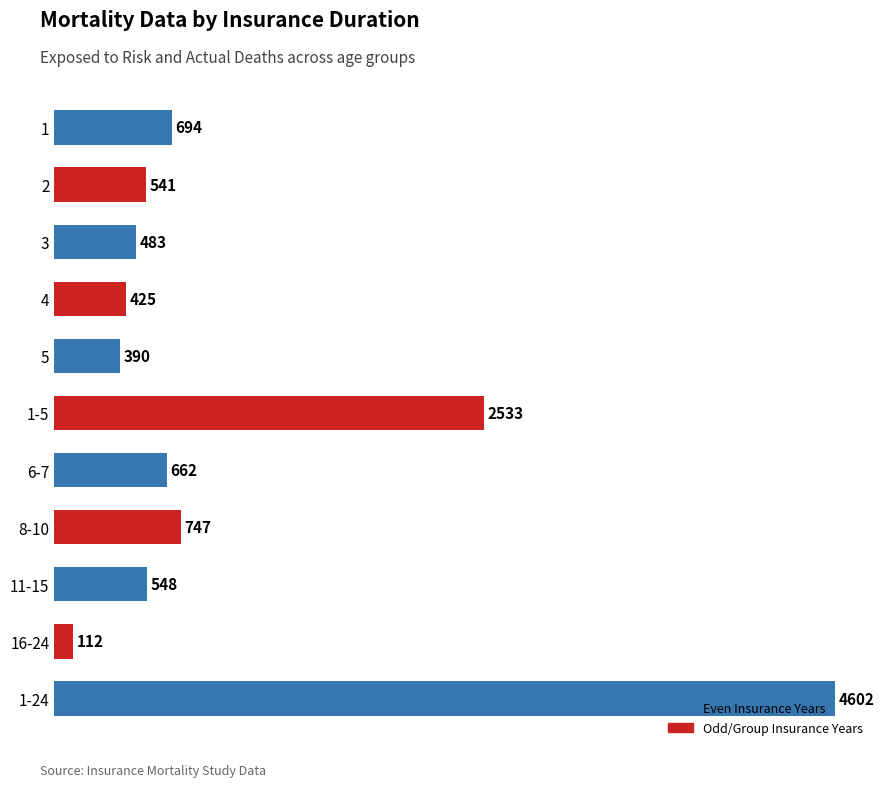

What is the label of the 8th bar from the top?

8-10